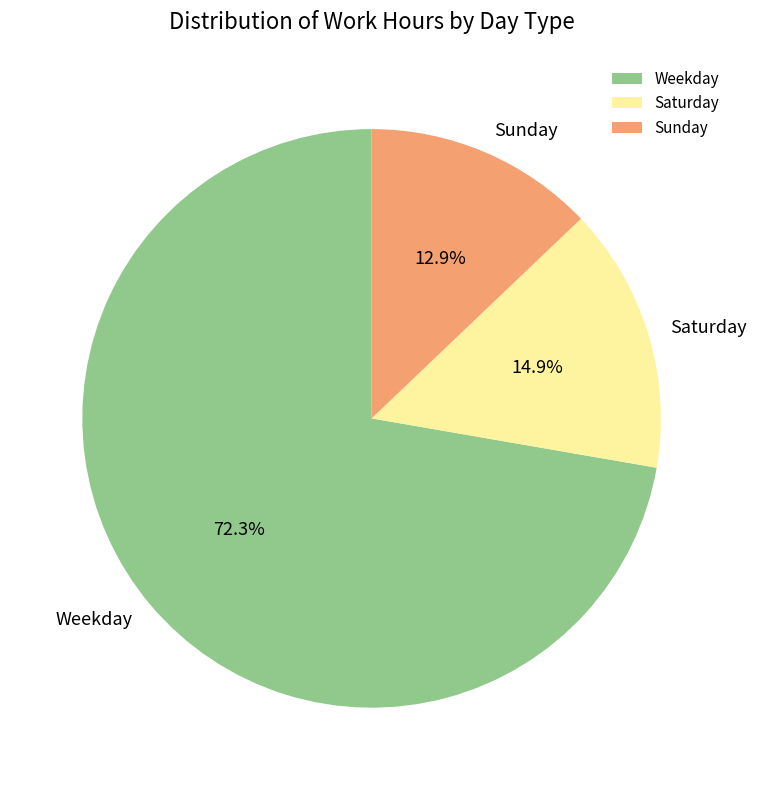

Which slice is the smallest?

Sunday